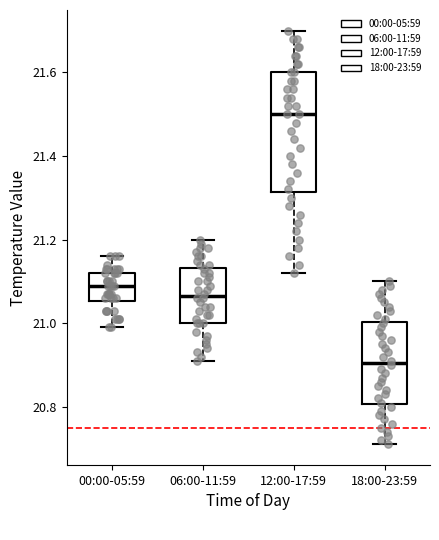

Reading left to right, transcribe this box plot: for each box, give where its median line is, the range the box spans, and where its two whiskers end, as read against the y-axis. The values are not printed on the chart, so give them approximately, as read against the axis.

00:00-05:59: median 21.10, box 21.06 to 21.12, whiskers 21.00 to 21.16
06:00-11:59: median 21.06, box 21.00 to 21.14, whiskers 20.92 to 21.20
12:00-17:59: median 21.50, box 21.32 to 21.60, whiskers 21.12 to 21.70
18:00-23:59: median 20.90, box 20.80 to 21.00, whiskers 20.72 to 21.10